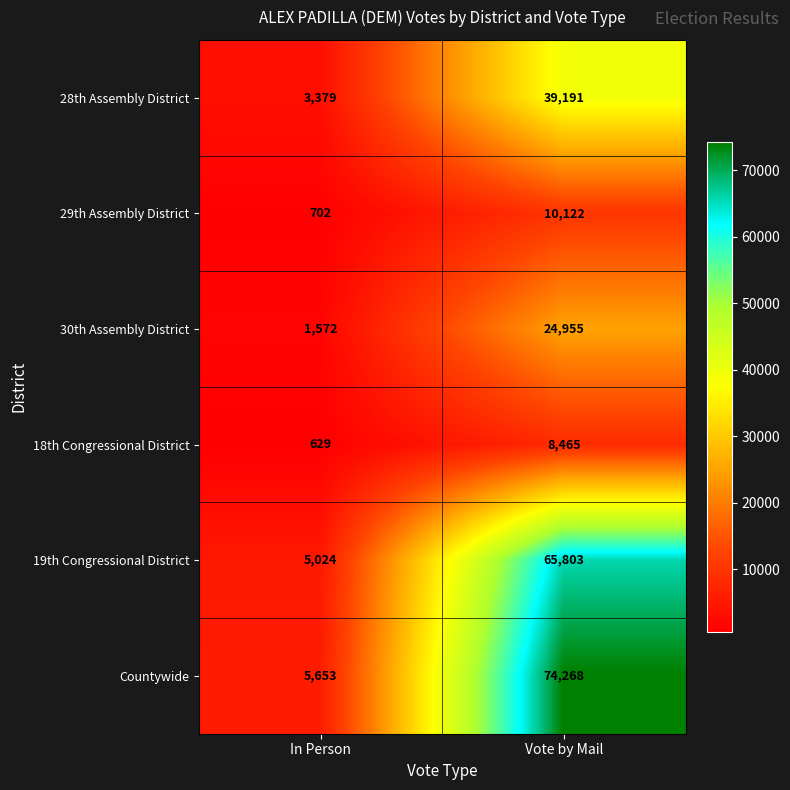

Which series has the largest range (max minus min)?

Countywide